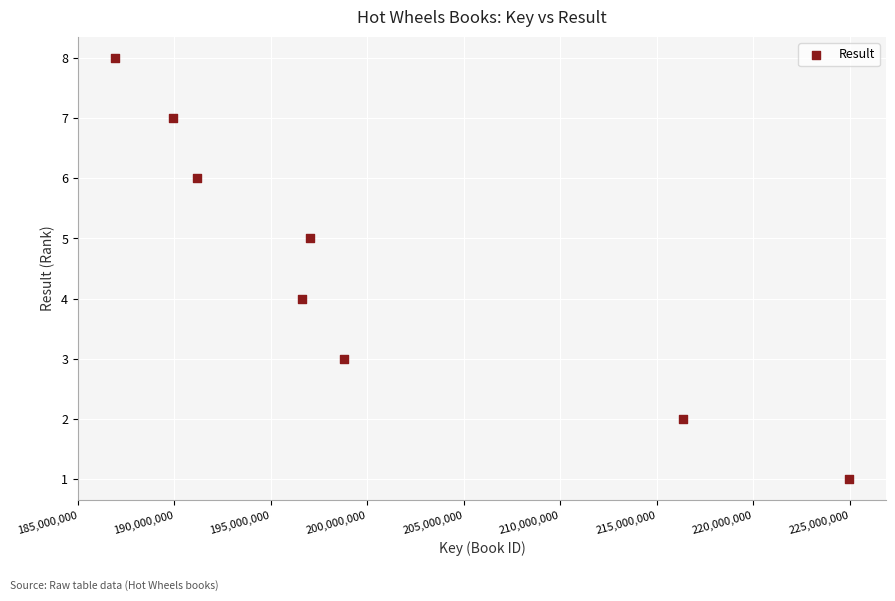

What is the range of Y values (max minus min)?

7